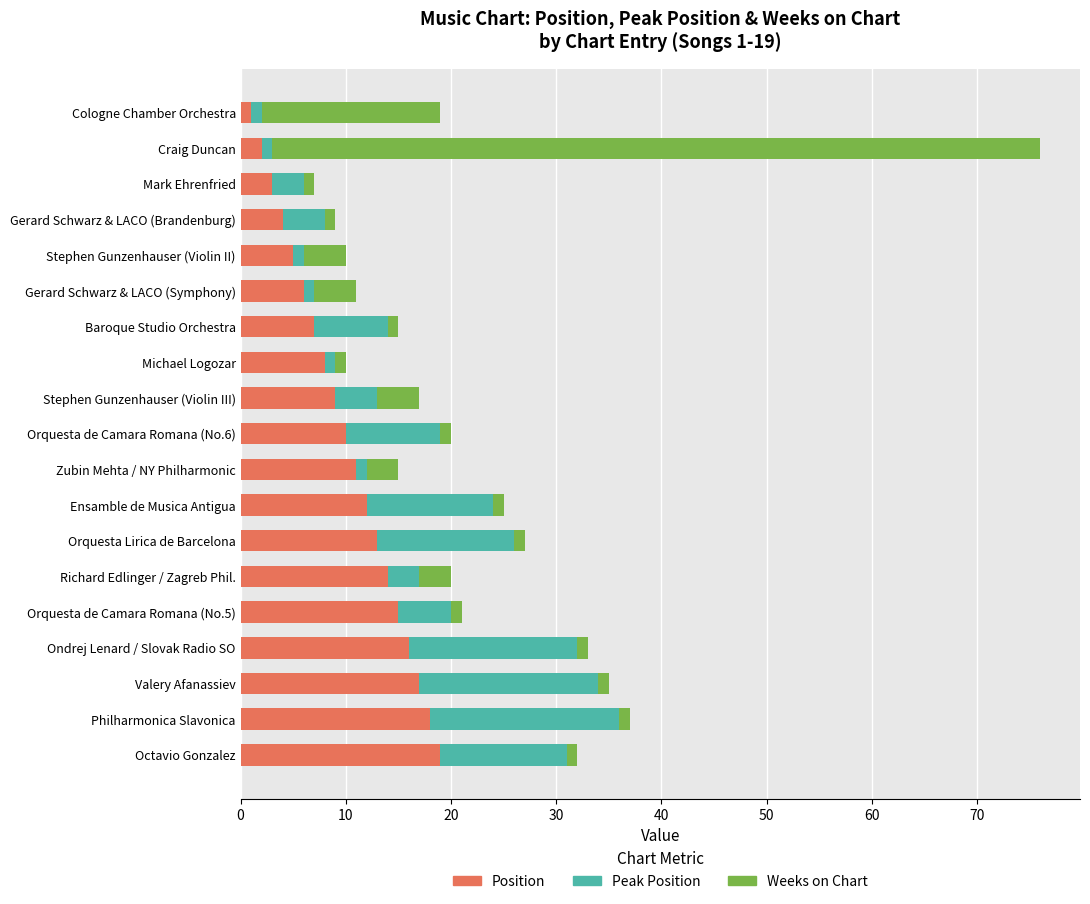

At which category is the sum across all series the highest?

Craig Duncan